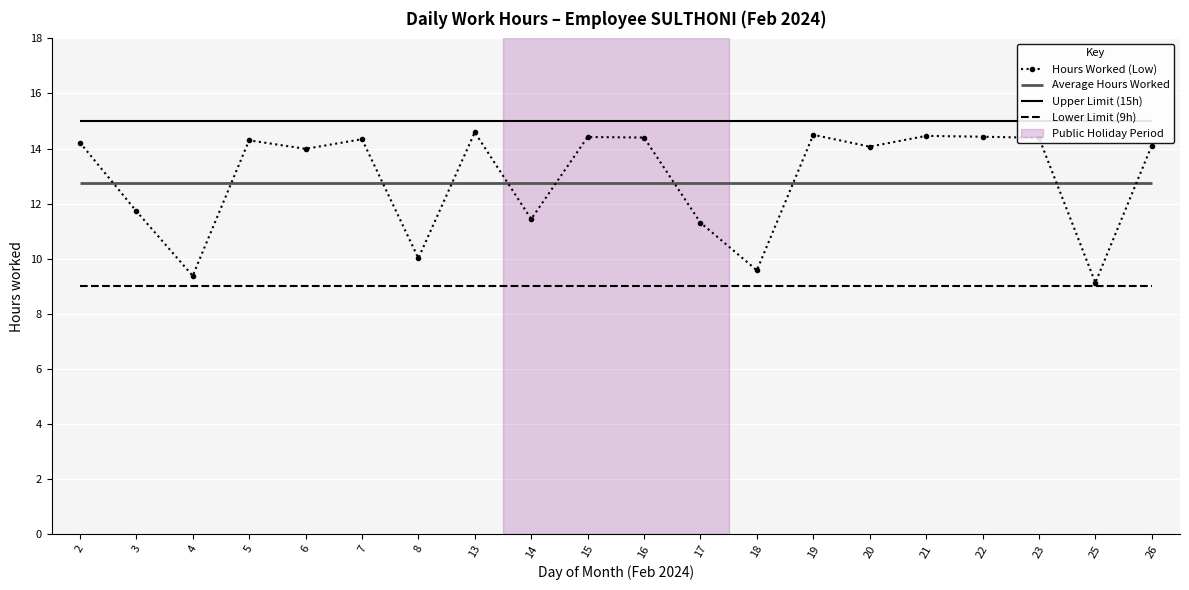

What is the sum of the values at 3 and 8?

21.8